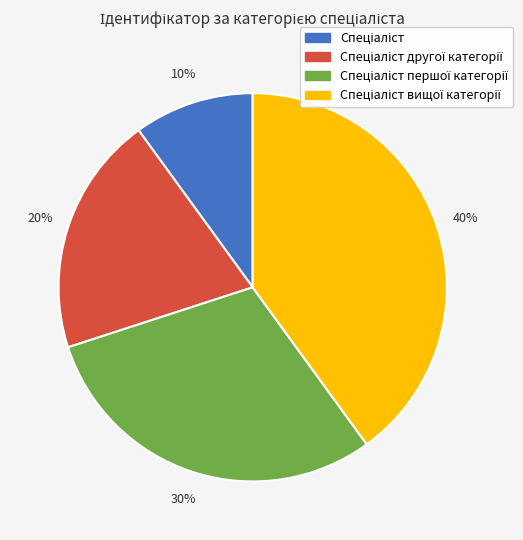

To the nearest percent, what is the difference between the largest and smallest slice percentages?

30%